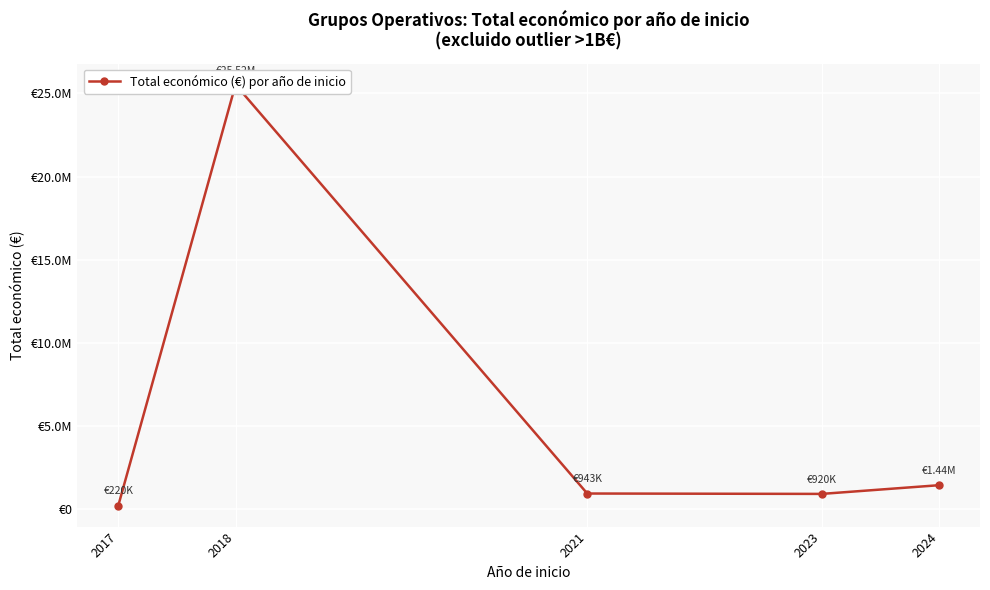

How many values are below 943223?

2